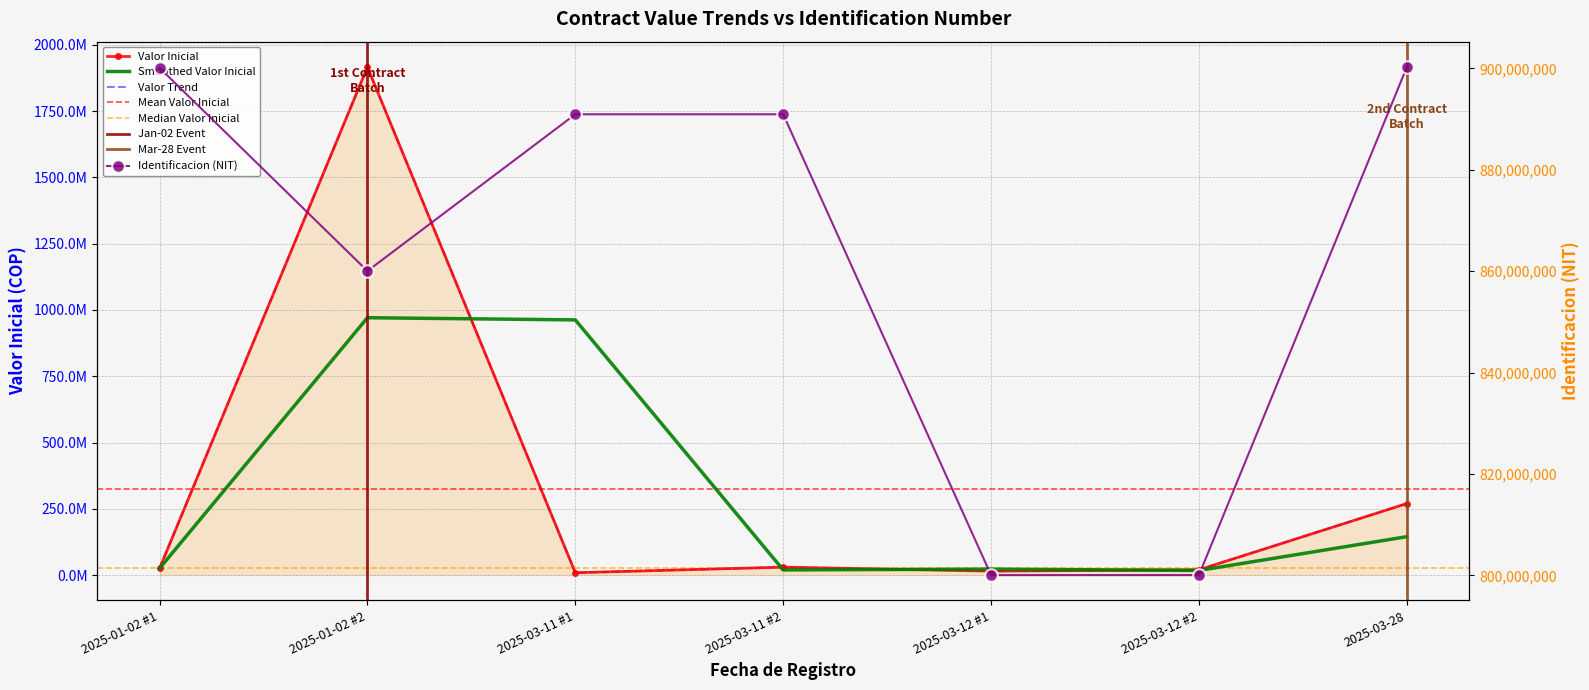

What is the average value of the Valor Inicial series?

326502266